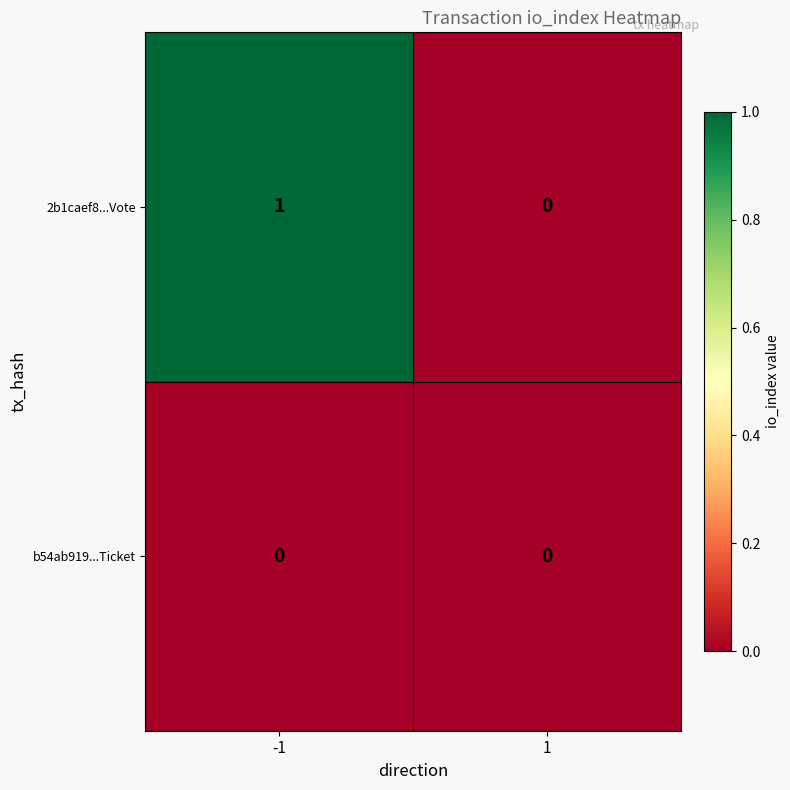

List the series in order of their overall mean, lowest first.

b54ab919...Ticket, 2b1caef8...Vote